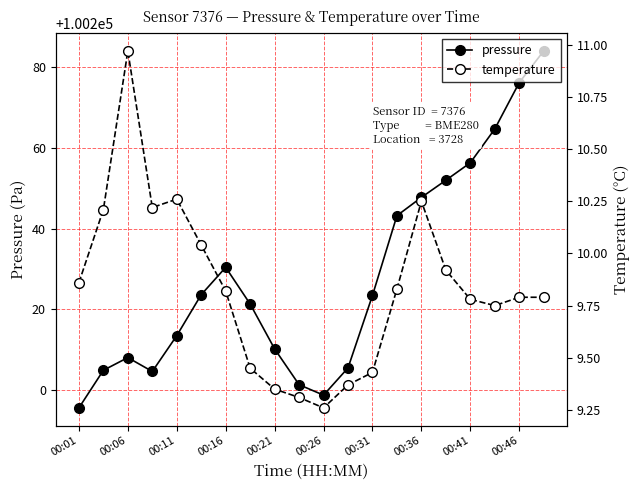

What is the maximum value for pressure?

100284.1